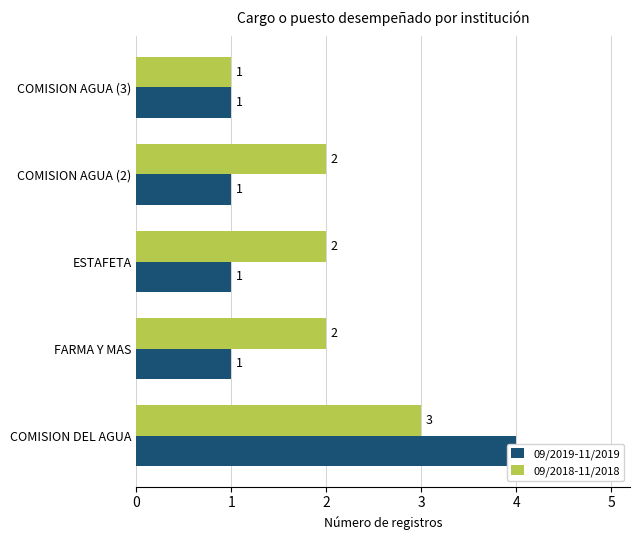

What is the average value of the 09/2018-11/2018 series?

2